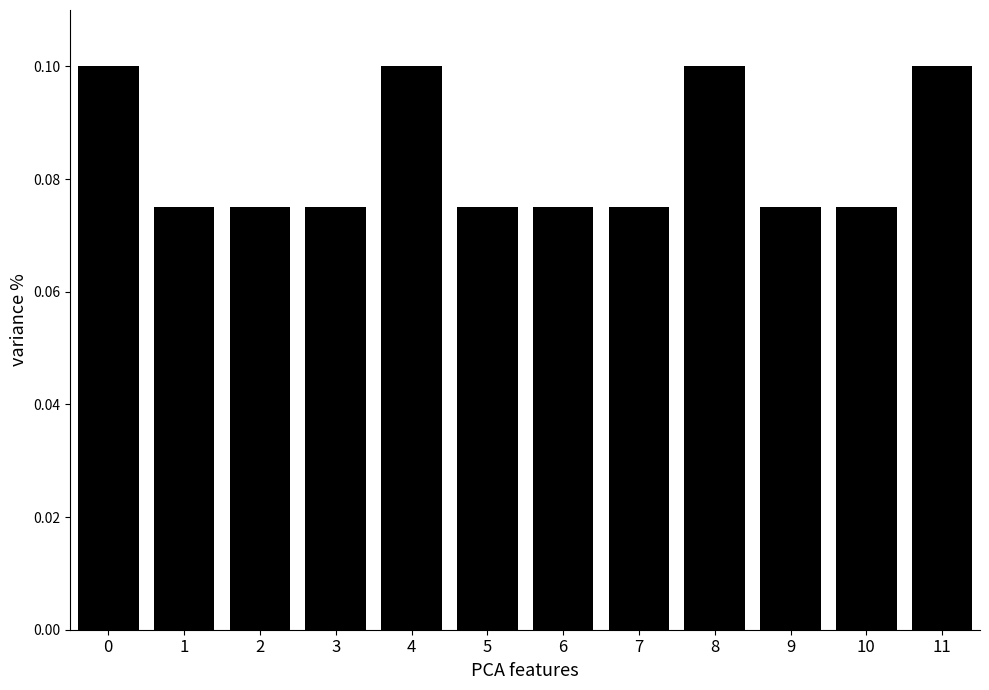

The chart shows a value of 0.0 at 2. True or false?

False